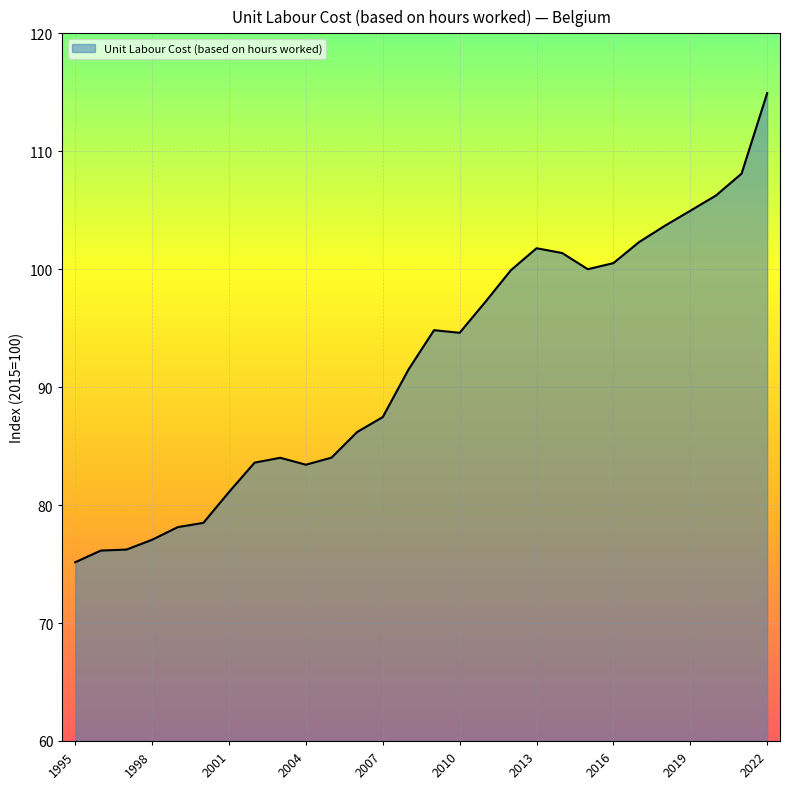

What is the difference between the maximum and minimum values?

39.8